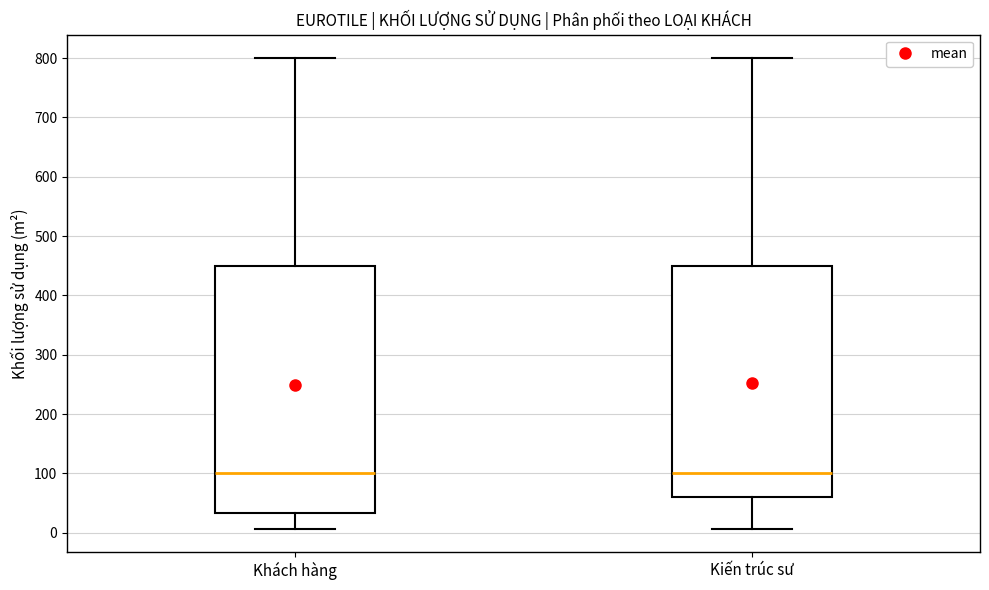

Comparing the boxes themselves (not the whiskers), which one is the tallest?

Khách hàng